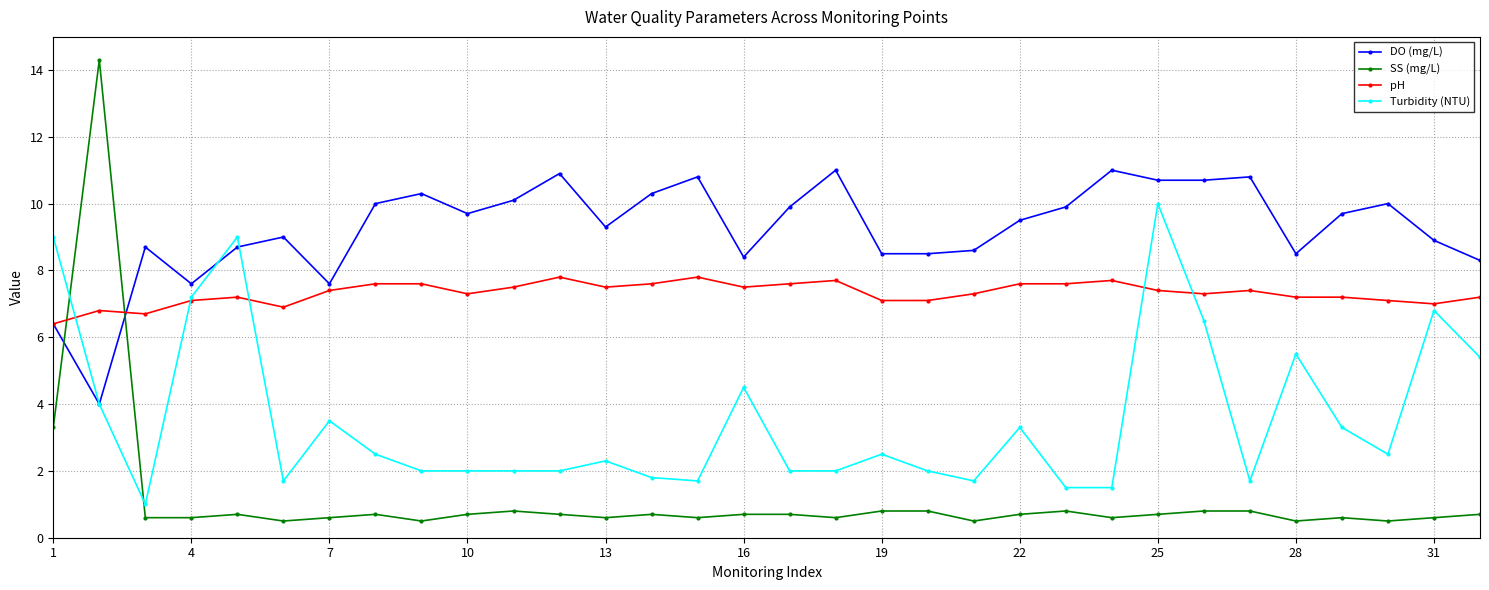

True or false: DO (mg/L) and SS (mg/L) cross at least once.

True